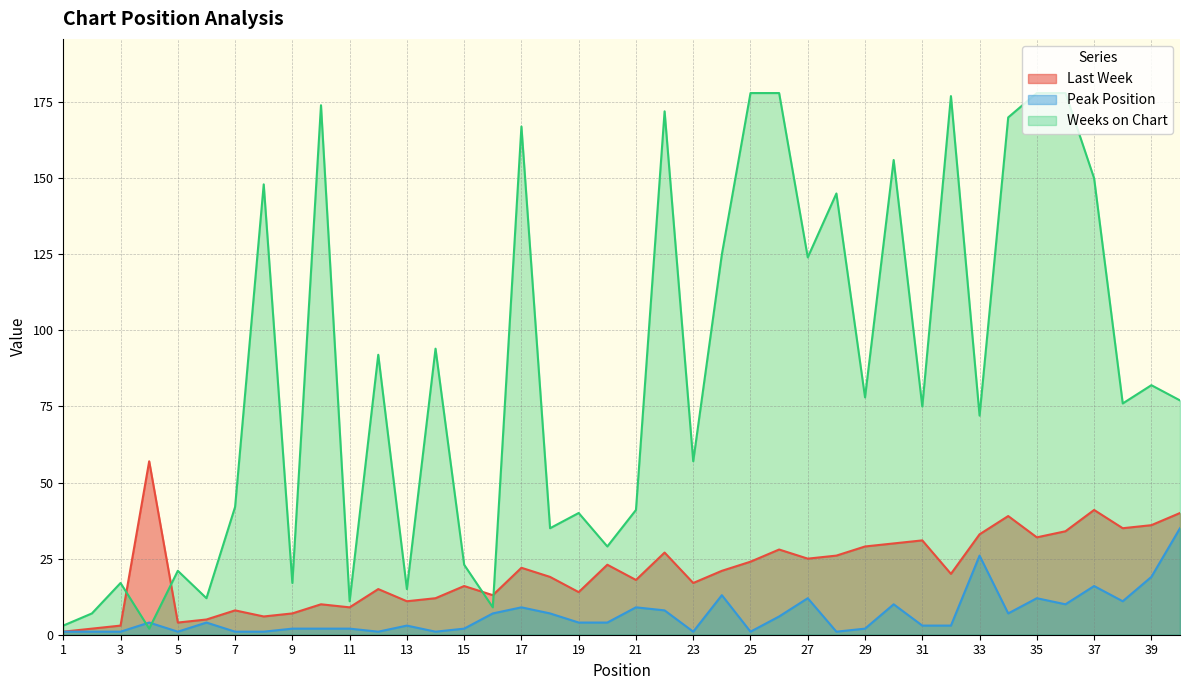

Is the value of Weeks on Chart at 21 greater than the value of Last Week at 28?

Yes